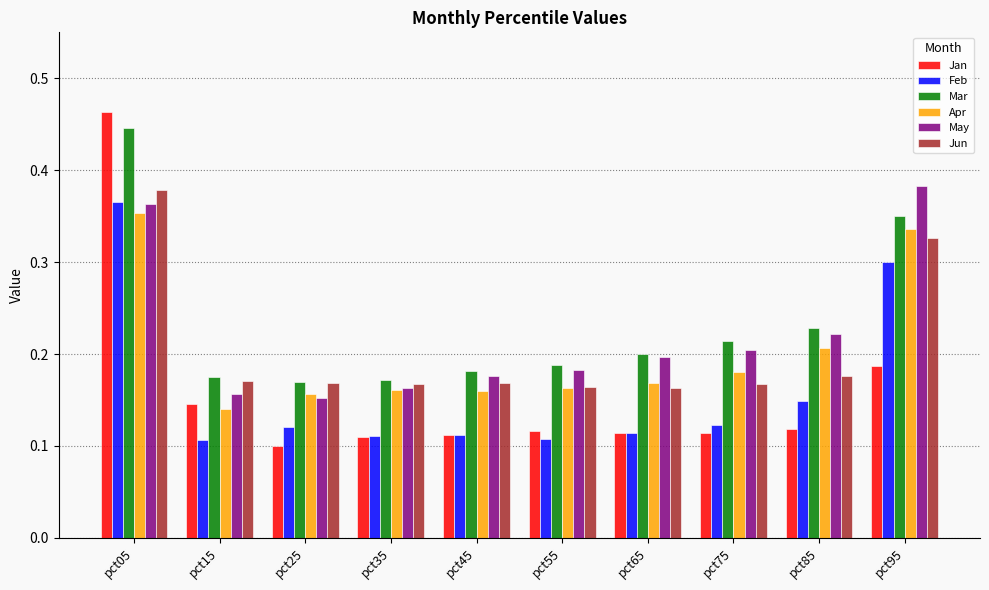

Count the Apr values in the range 0 to 1.

10